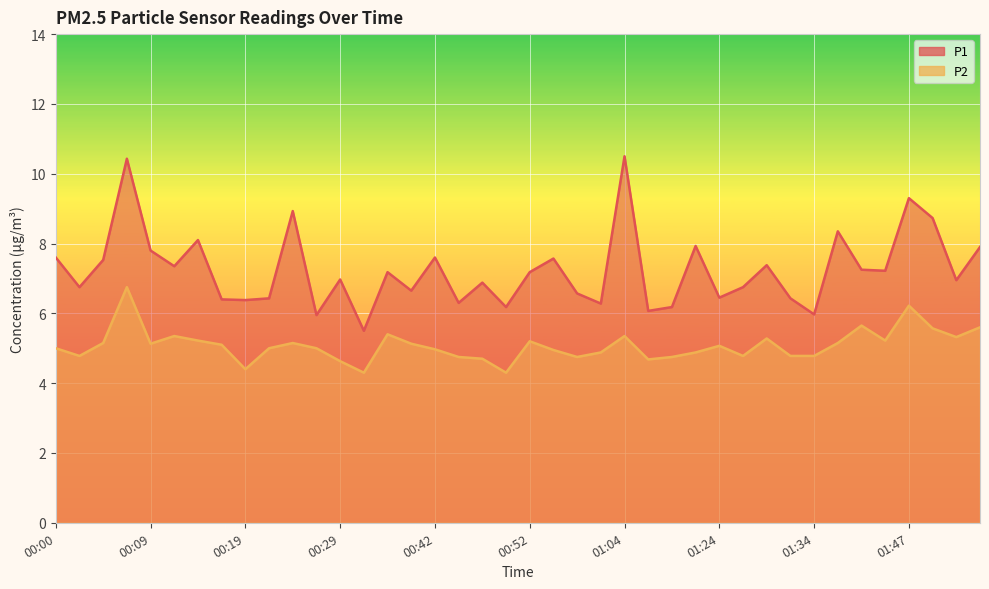

True or false: P1 has more than 0 interior local peaks.

True